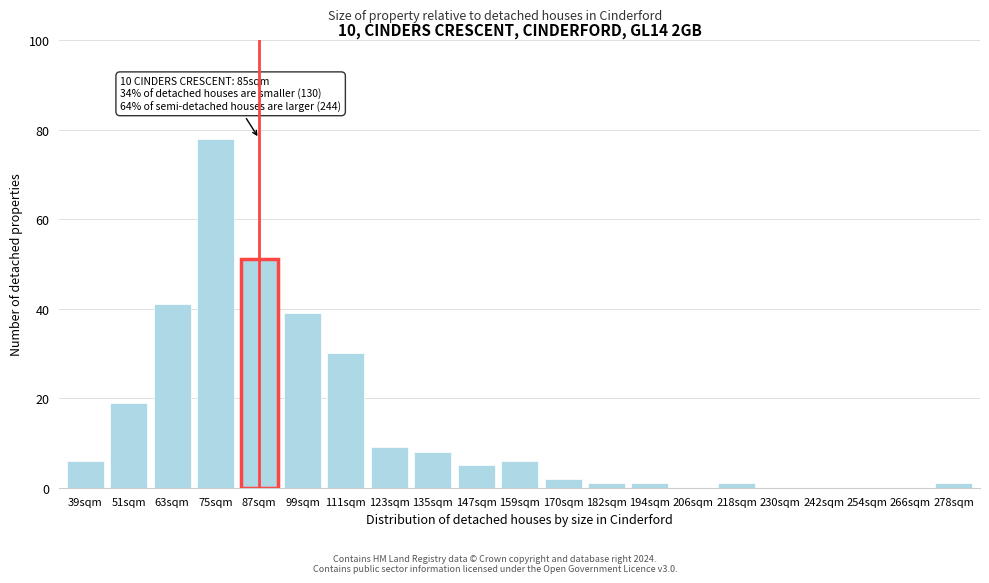

Reading left to right, transcribe all the data shown in this chart.

39sqm=6	51sqm=19	63sqm=41	75sqm=78	87sqm=51	99sqm=39	111sqm=30	123sqm=9	135sqm=8	147sqm=5	159sqm=6	170sqm=2	182sqm=1	194sqm=1	206sqm=0	218sqm=1	230sqm=0	242sqm=0	254sqm=0	266sqm=0	278sqm=1